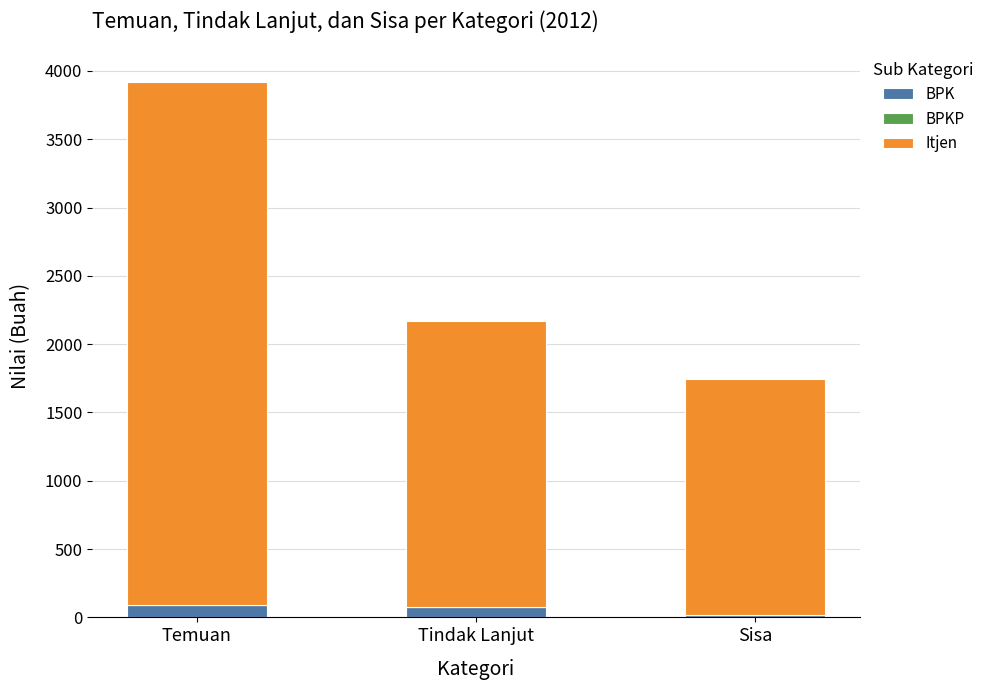

What is the value of the BPK bar at the 3rd from the left?

19